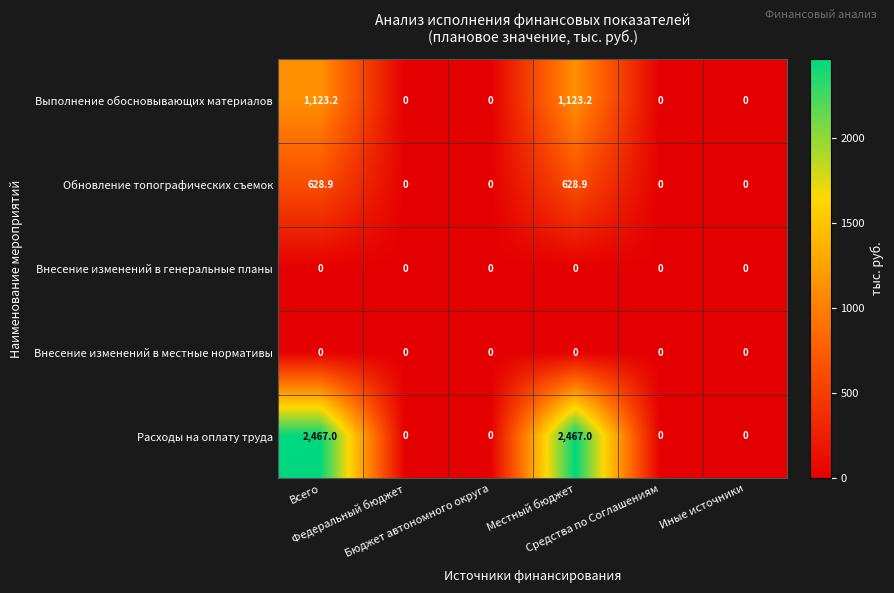

At how many categories does at least one series exceed 1832?

2